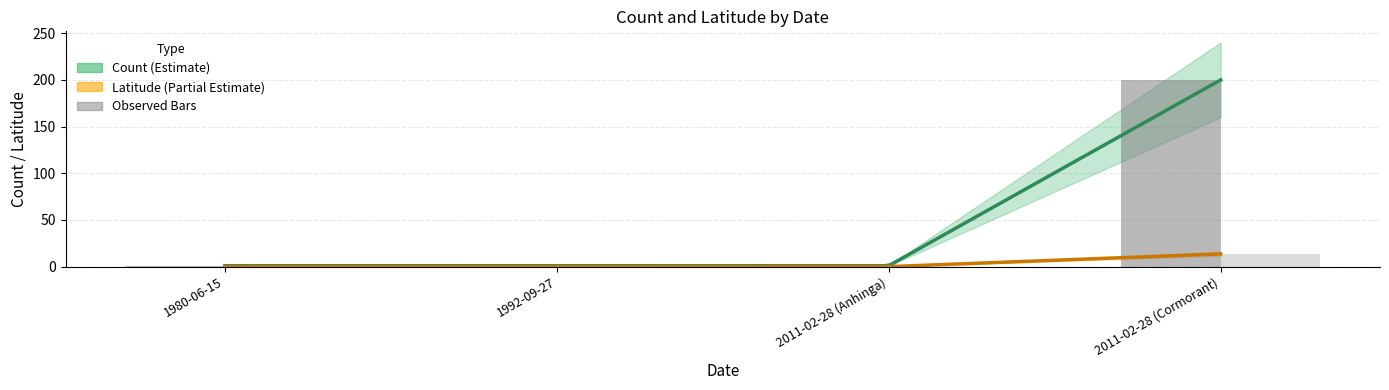

Reading left to right, transcribe all the data shown in this chart.

Count: 1.0	1.0	1.0	200.0
Latitude: 0.0	0.0	0.0	13.7